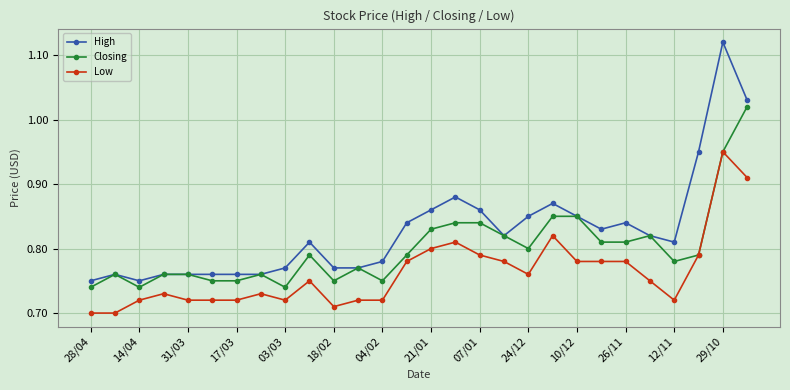

True or false: Low and High intersect in this chart.

False